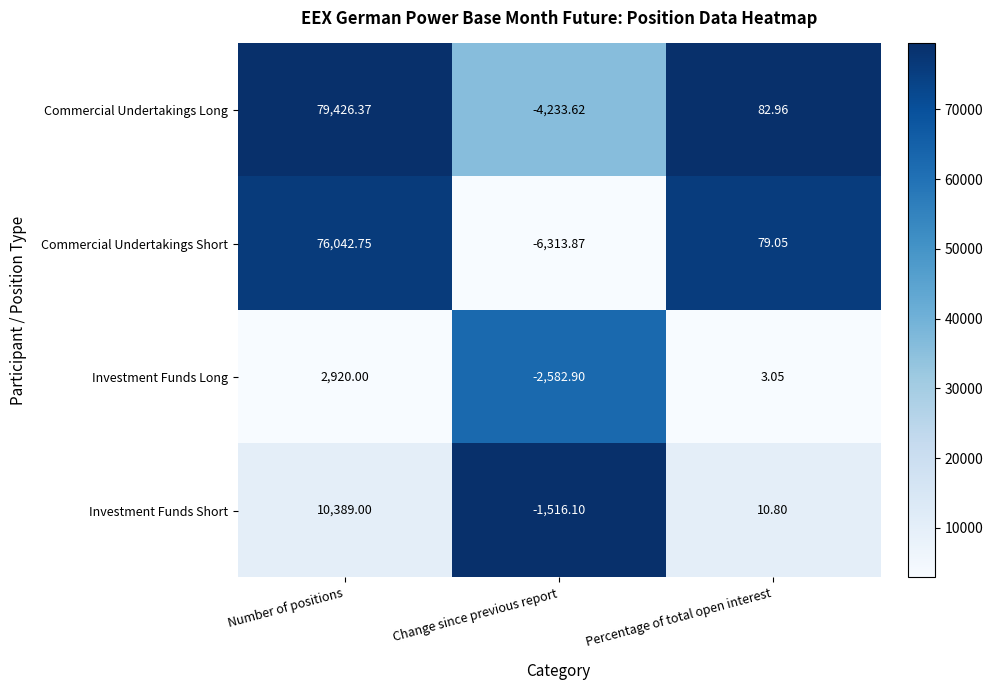

At which label does Commercial Undertakings Short first exceed 79?

Number of positions